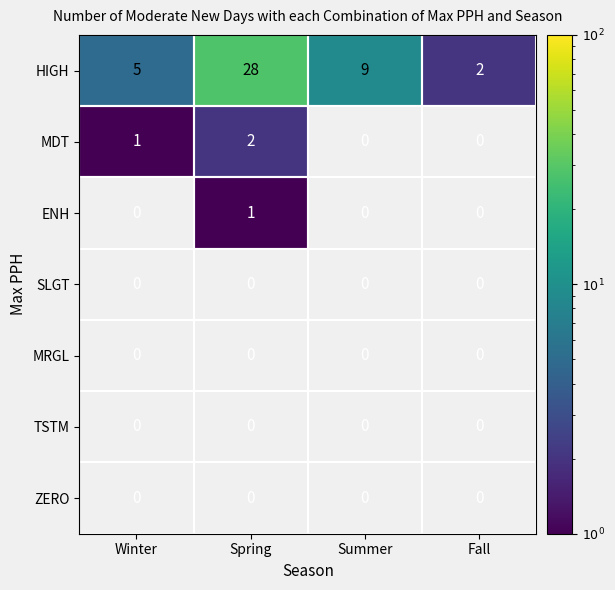

Which series changed the most between Winter and Spring?

HIGH